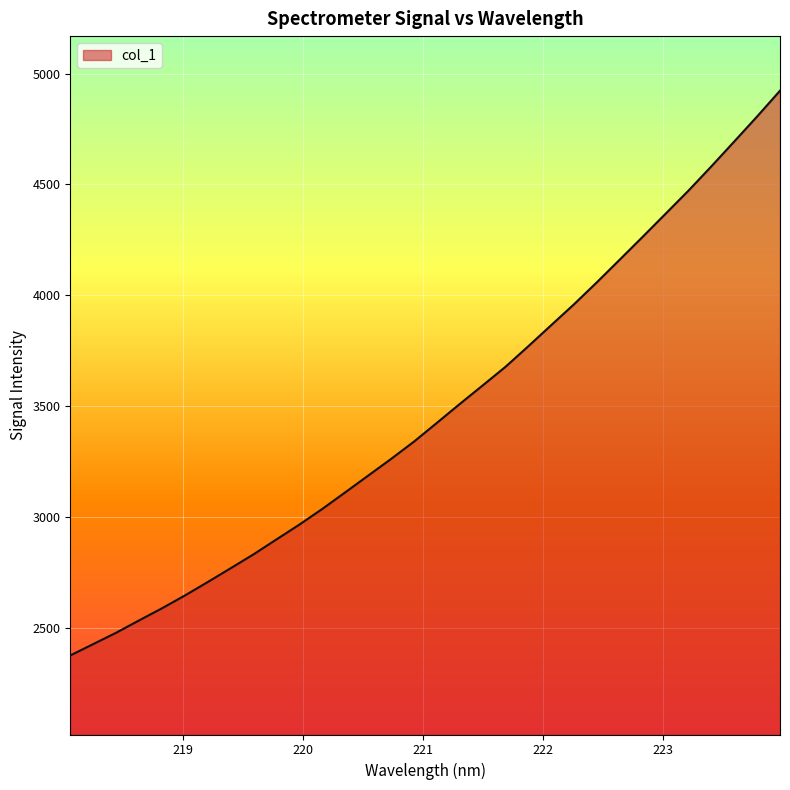

Reading left to right, transcribe all the data shown in this chart.

2376.2	2427.4	2478.6	2534.1	2588.8	2646.6	2707.4	2769.6	2832.4	2899.7	2966.4	3037.0	3111.7	3187.0	3262.2	3340.3	3424.8	3509.9	3593.5	3677.7	3770.7	3865.8	3960.3	4059.6	4161.7	4264.4	4368.3	4472.5	4581.8	4693.8	4806.6	4922.7